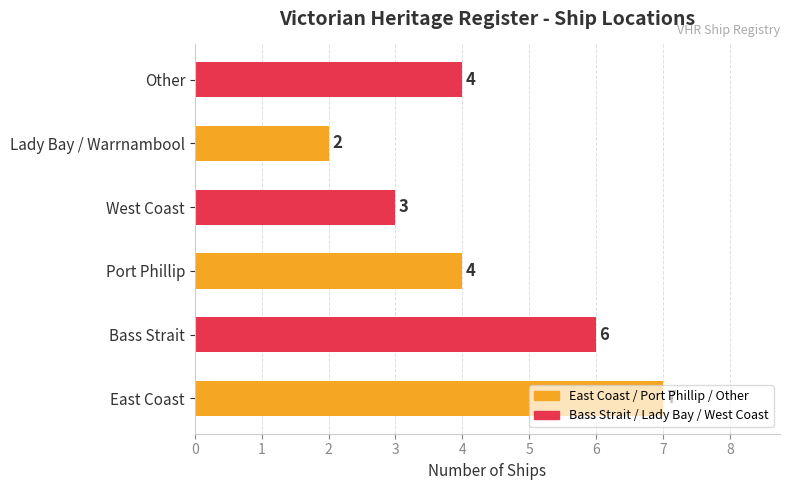

Count the values in the range 3 to 6.

4